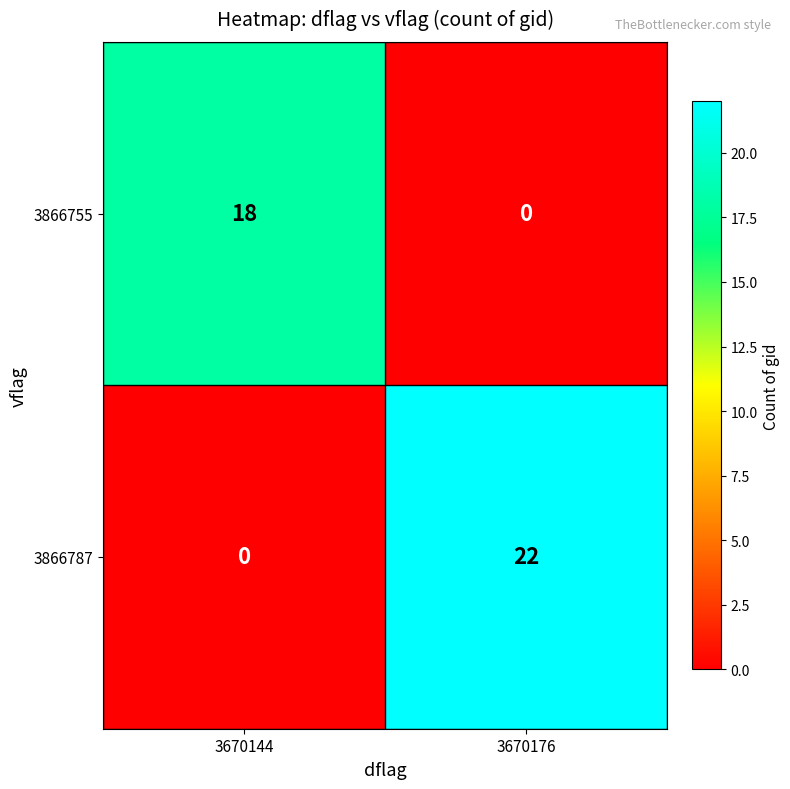

List the series in order of their peak value, lowest first.

3866755, 3866787